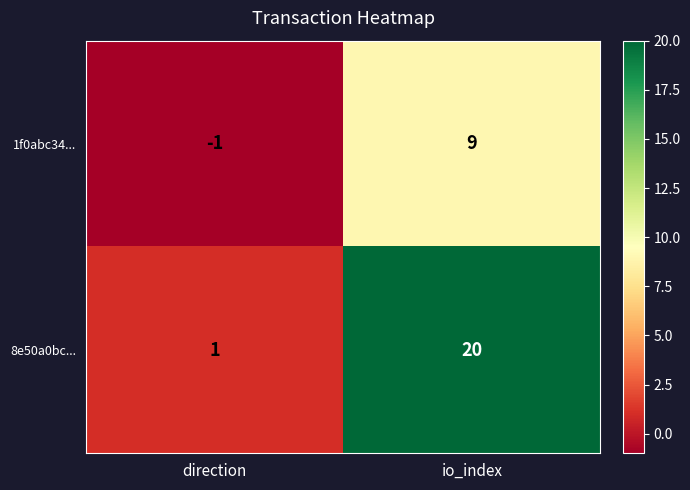

What is the sum of all 8e50a0bc... values?

21